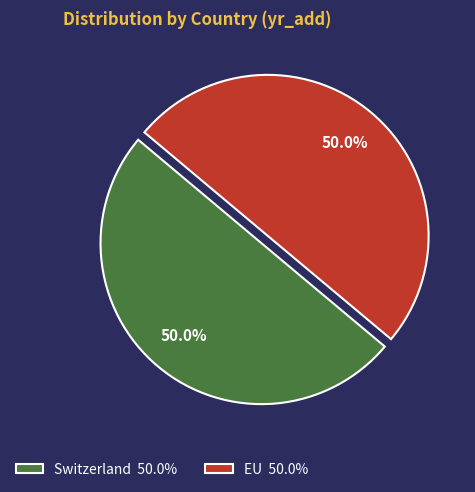

Is it true that EU is 45% of the pie?

False